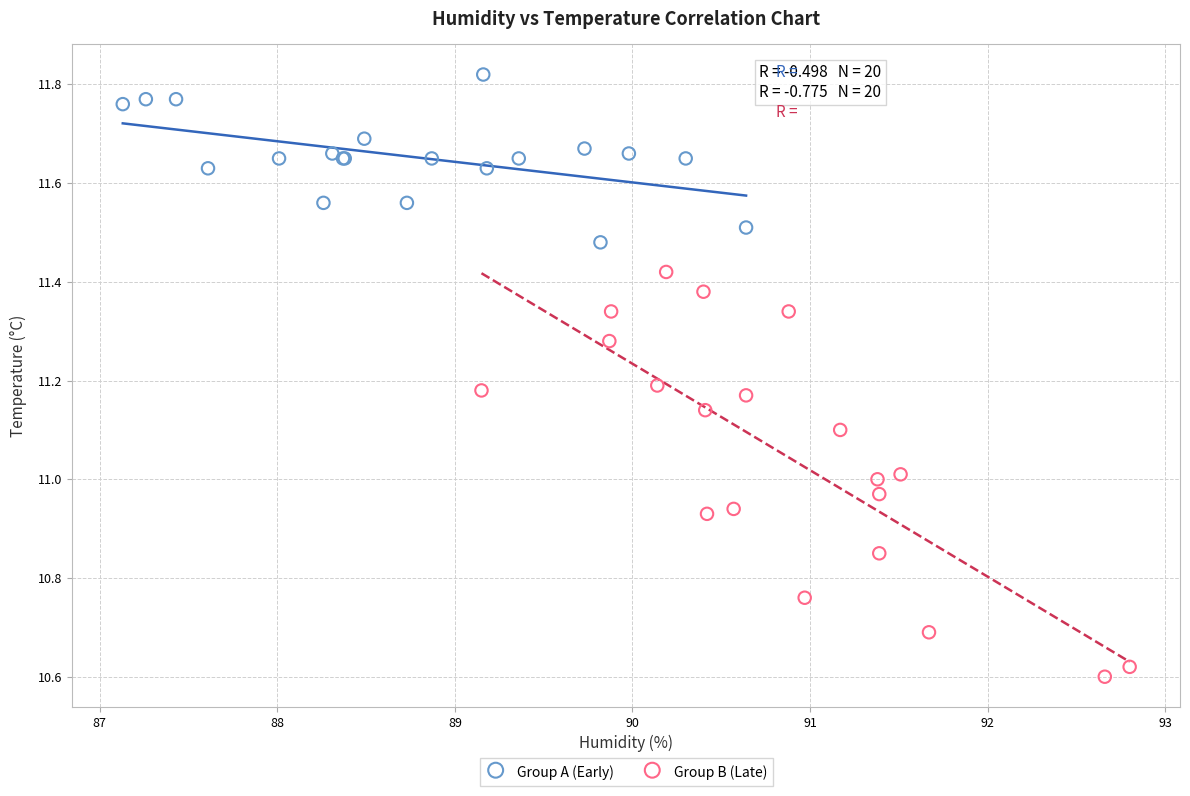

Which series has the largest Y range (max minus min)?

Group B (Late)